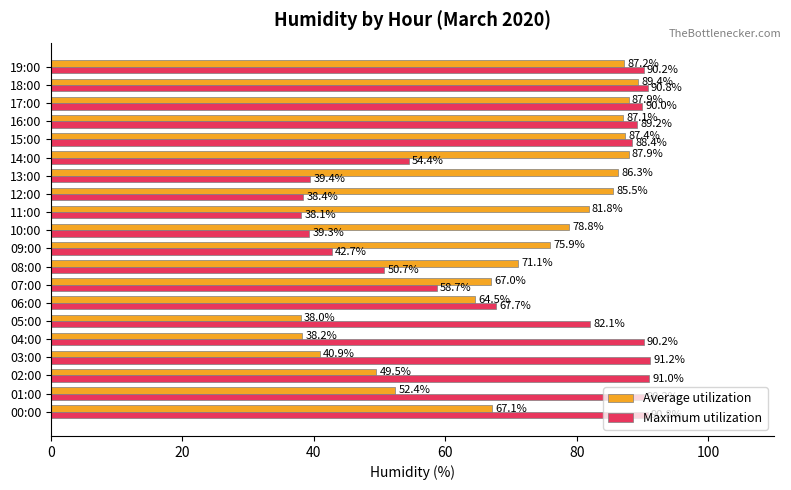

Which series changed the most between 00:00 and 03:00?

Average utilization